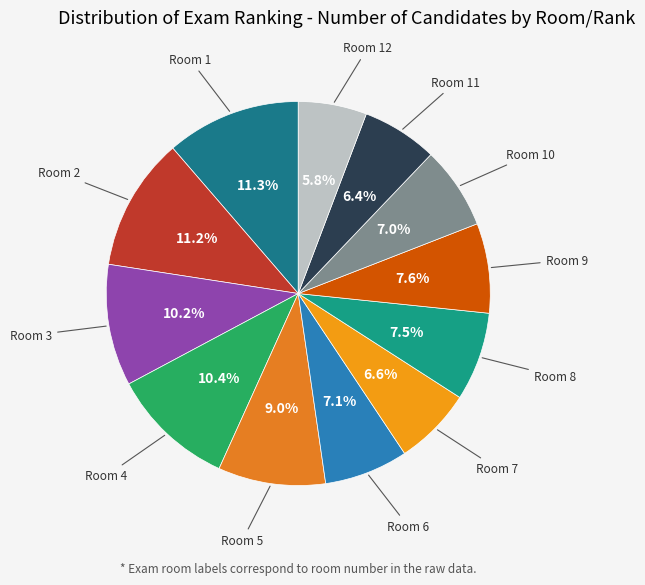

To the nearest percent, what is the difference between the largest and smallest slice percentages?

6%